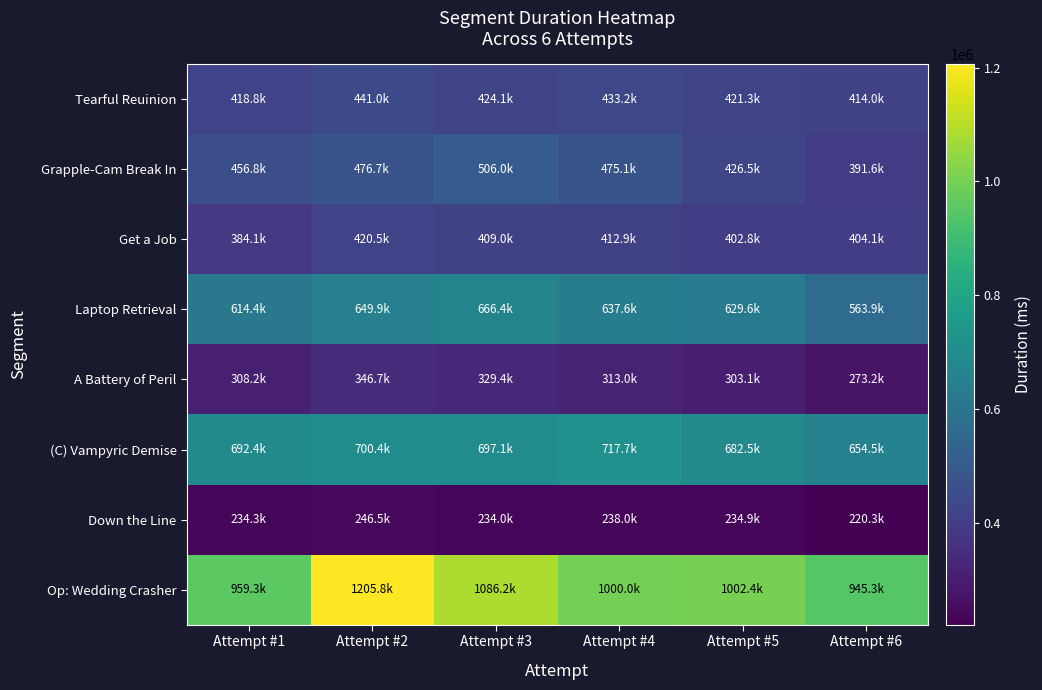

Rank the series at Attempt #3 from lowest to highest value.

Down the Line, A Battery of Peril, Get a Job, Tearful Reuinion, Grapple-Cam Break In, Laptop Retrieval, (C) Vampyric Demise, Op: Wedding Crasher